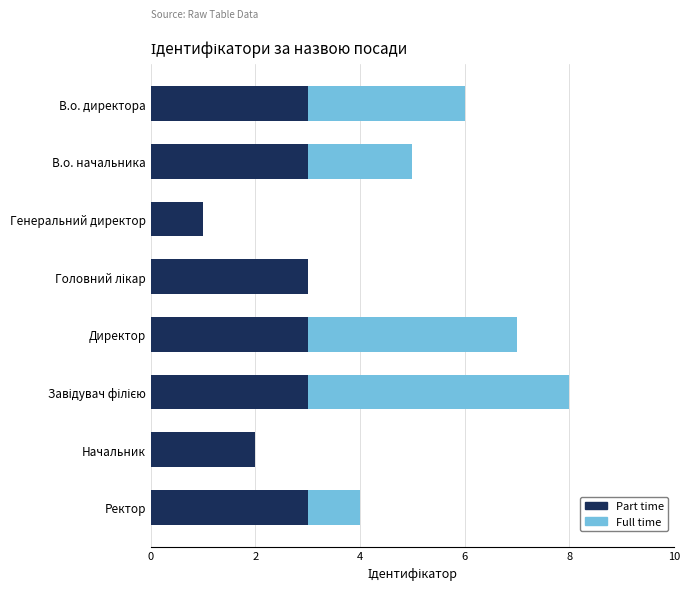

What are all the series names shown in the legend?

Part time, Full time